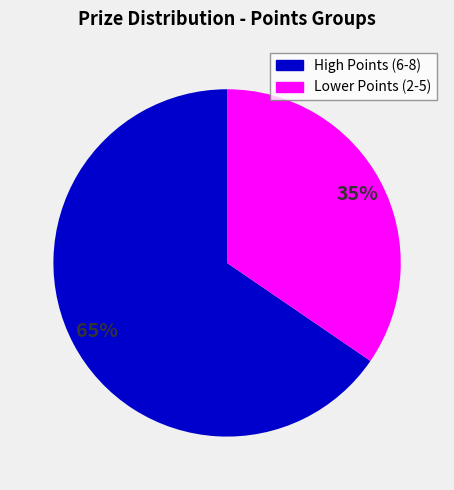

To the nearest percent, what is the average slice percentage?

50%